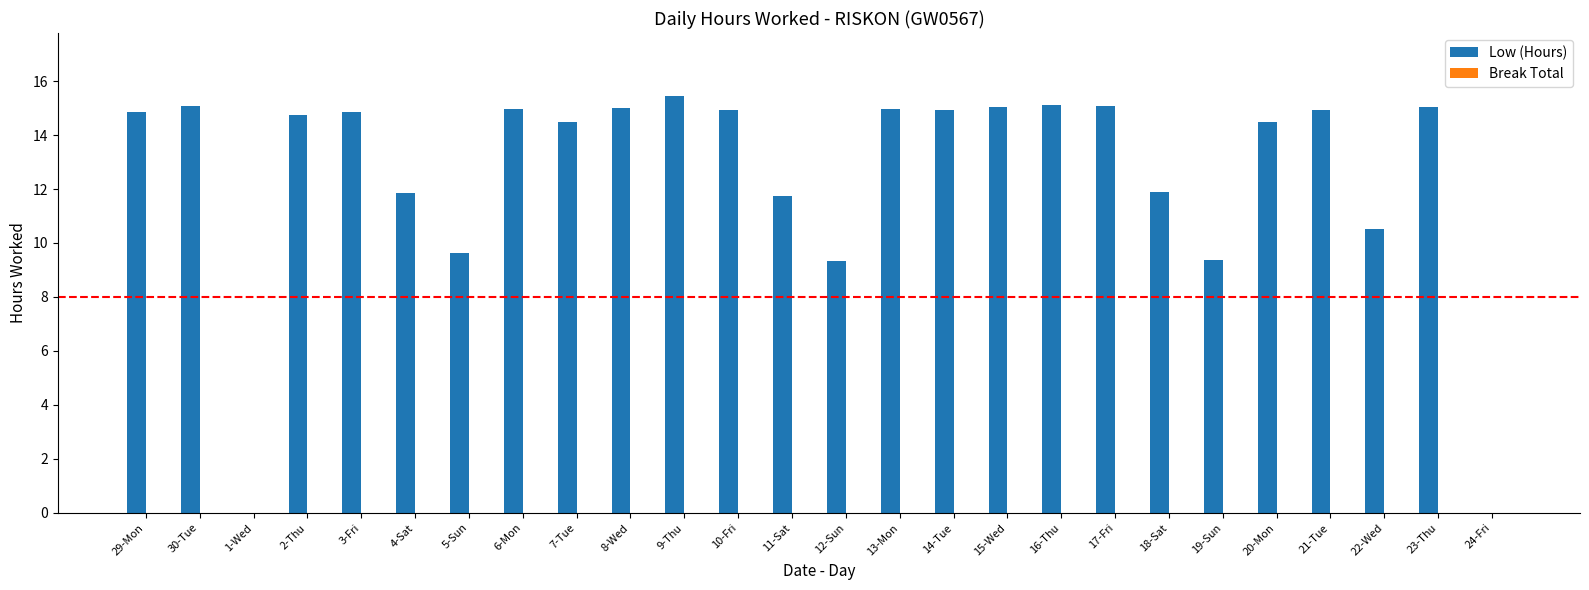

Which has a higher value, 24-Fri or 14-Tue?

14-Tue